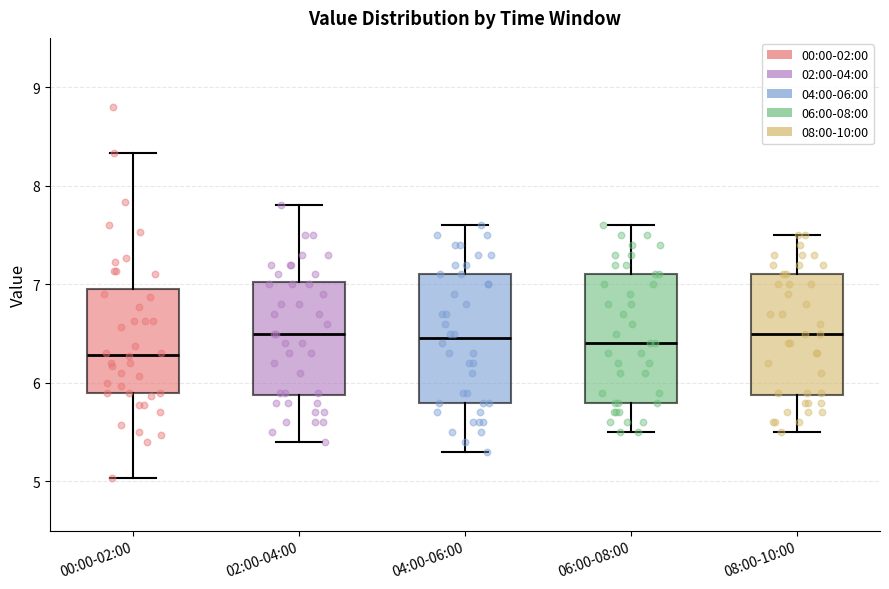

Reading left to right, read every box against the y-axis: the position of its median line, the range the box covers, and the ends of its whiskers. The values are not printed on the chart, so give them approximately, as read against the axis.

00:00-02:00: median 6.3, box 5.9 to 7.0, whiskers 5.0 to 8.3
02:00-04:00: median 6.5, box 5.9 to 7.0, whiskers 5.4 to 7.8
04:00-06:00: median 6.5, box 5.8 to 7.1, whiskers 5.3 to 7.6
06:00-08:00: median 6.4, box 5.8 to 7.1, whiskers 5.5 to 7.6
08:00-10:00: median 6.5, box 5.9 to 7.1, whiskers 5.5 to 7.5